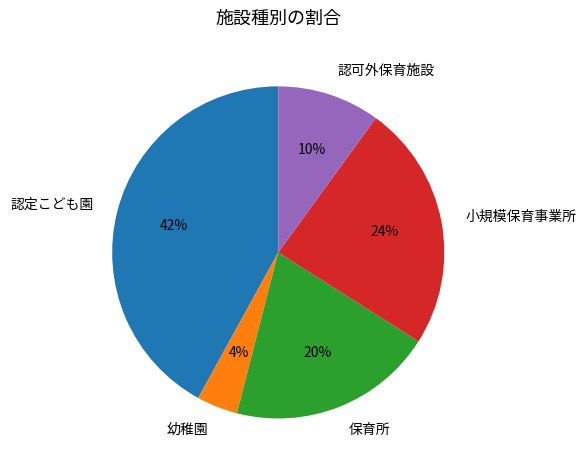

Is it true that 認定こども園 is 56% of the pie?

False